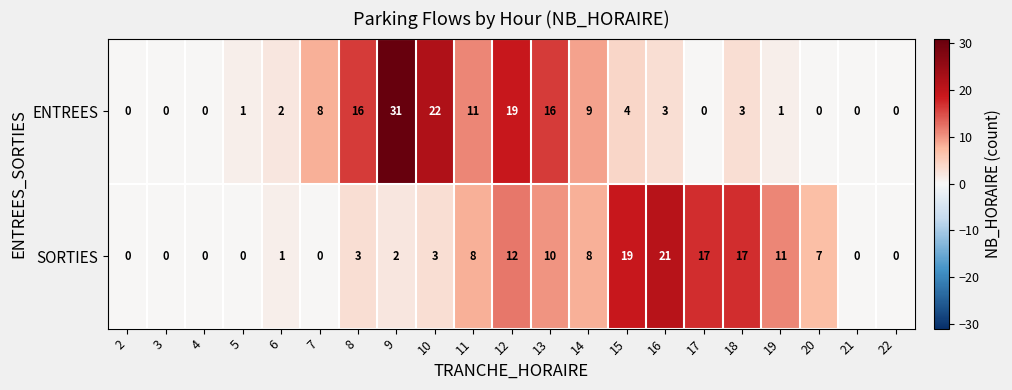

At which category does the chart reach its peak across all series?

9